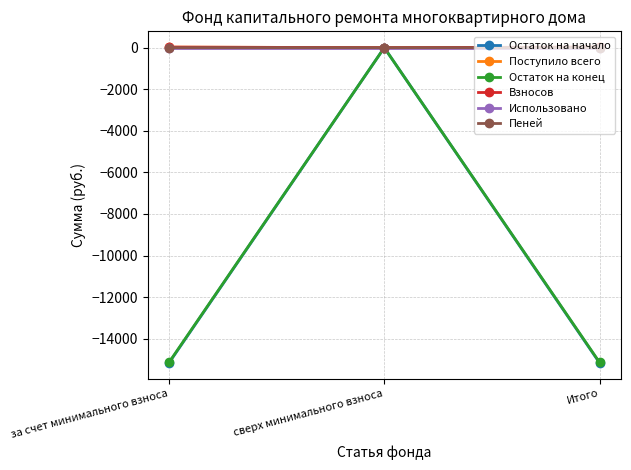

What is the label of the 1st point from the right?

Итого